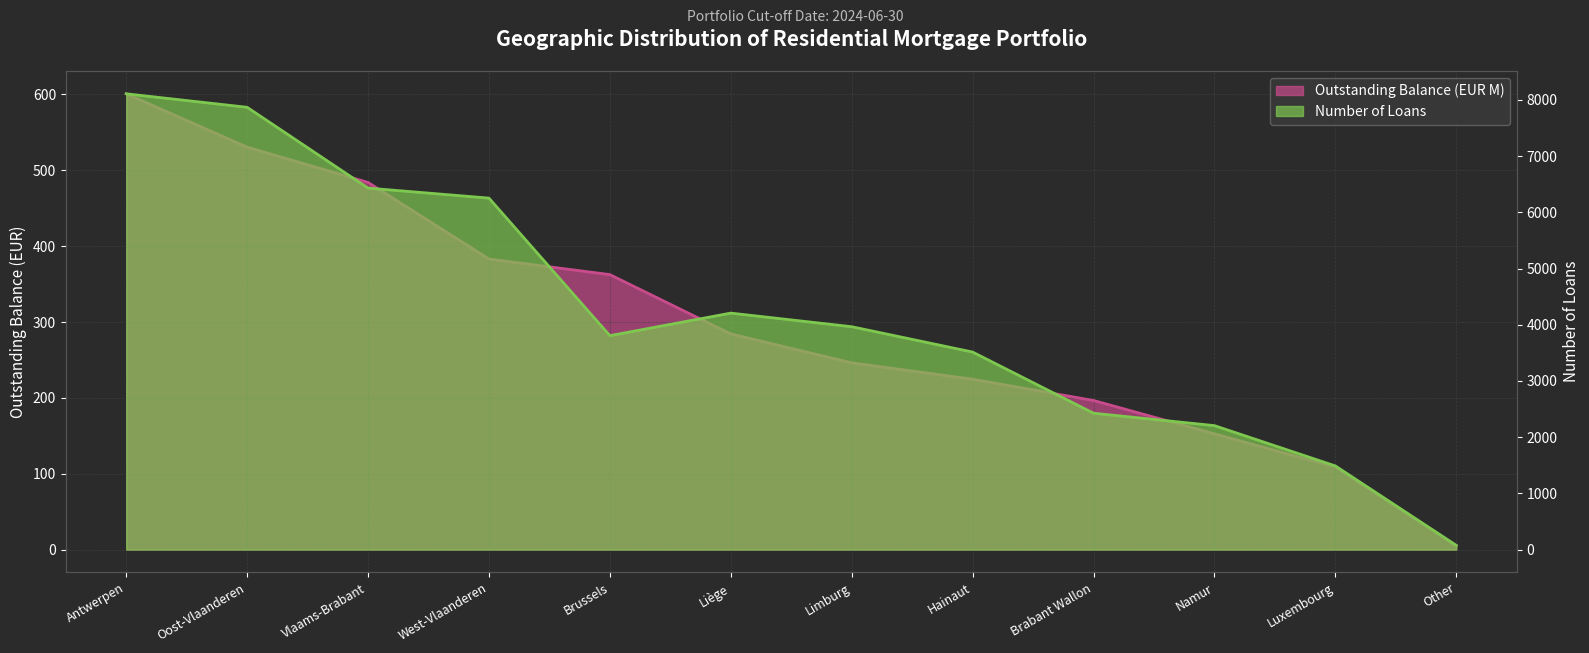

What is the sum of the Number of Loans values at Brabant Wallon and Vlaams-Brabant?

8859.0